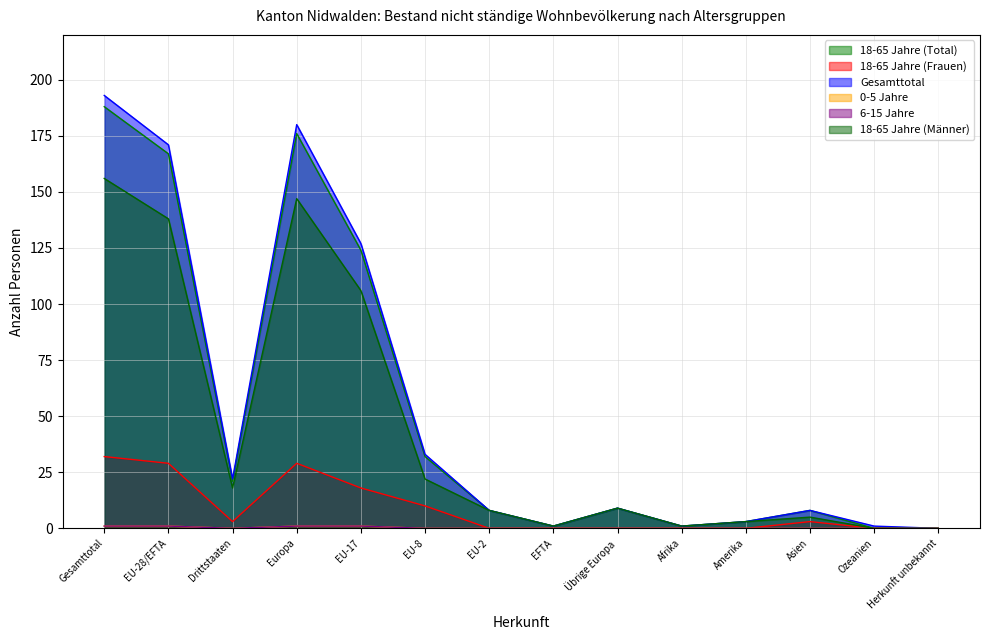

The value of 0-5 Jahre at Europa is 1. True or false?

False